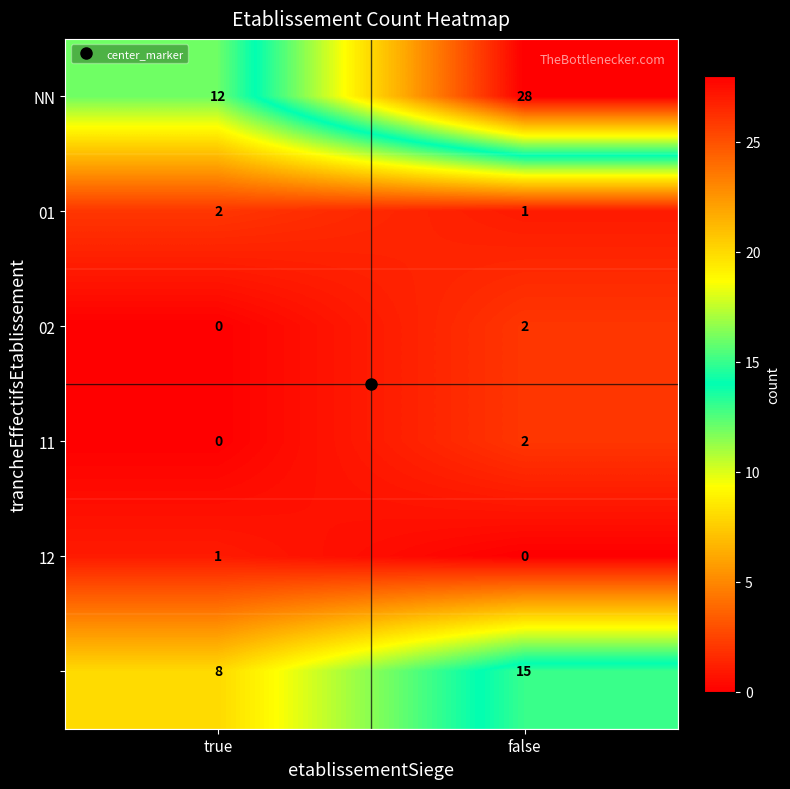

What is the difference between the highest and lowest values at false?

28